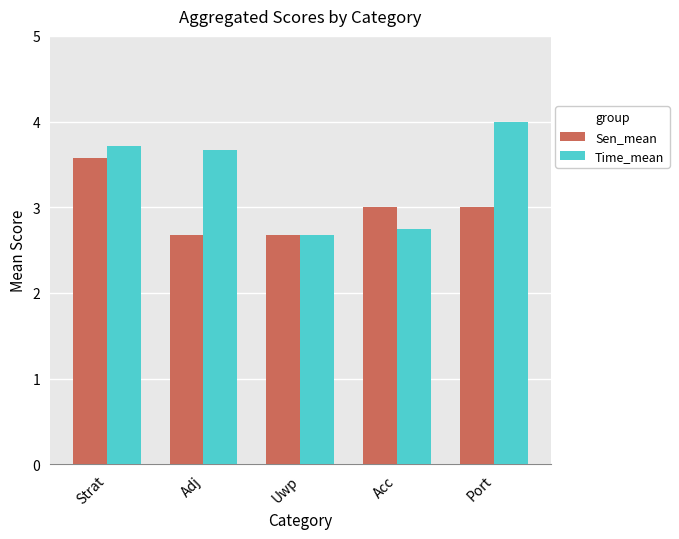

At which category is the sum across all series the highest?

Strat